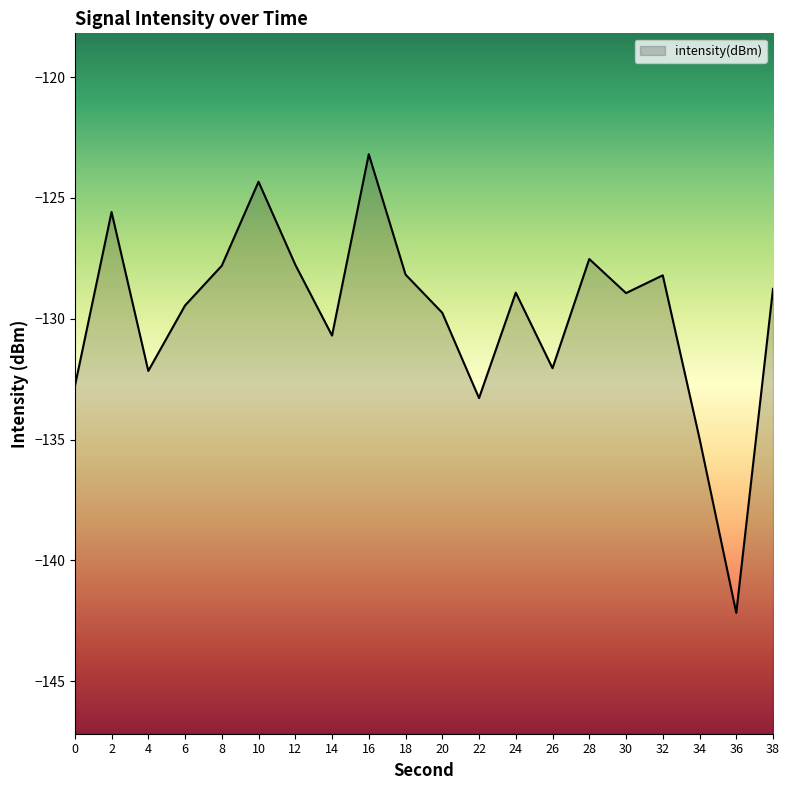

How many interior local peaks (higher than both neighbors) does the data have?

6